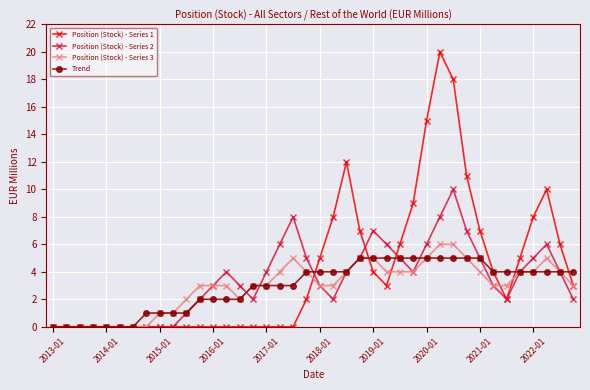

List the series in order of their peak value, highest first.

Position (Stock) - Series 1, Position (Stock) - Series 2, Position (Stock) - Series 3, Trend